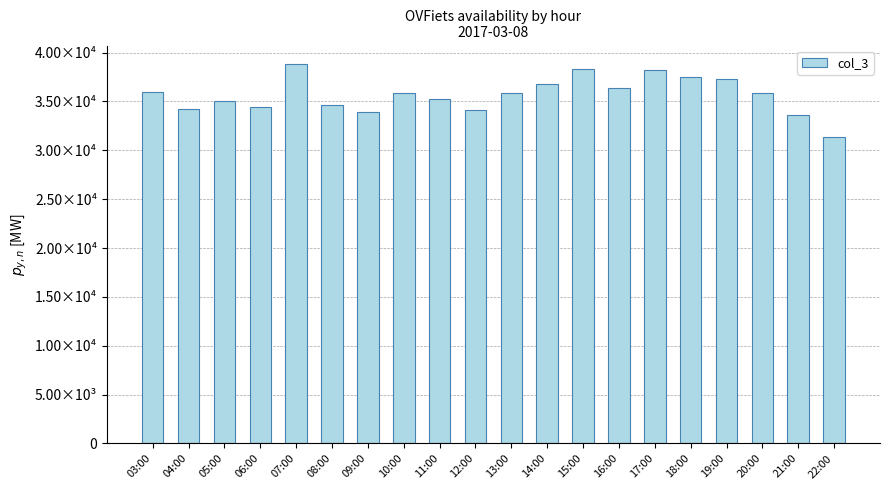

What is the difference between the second highest and second lowest values?

4711